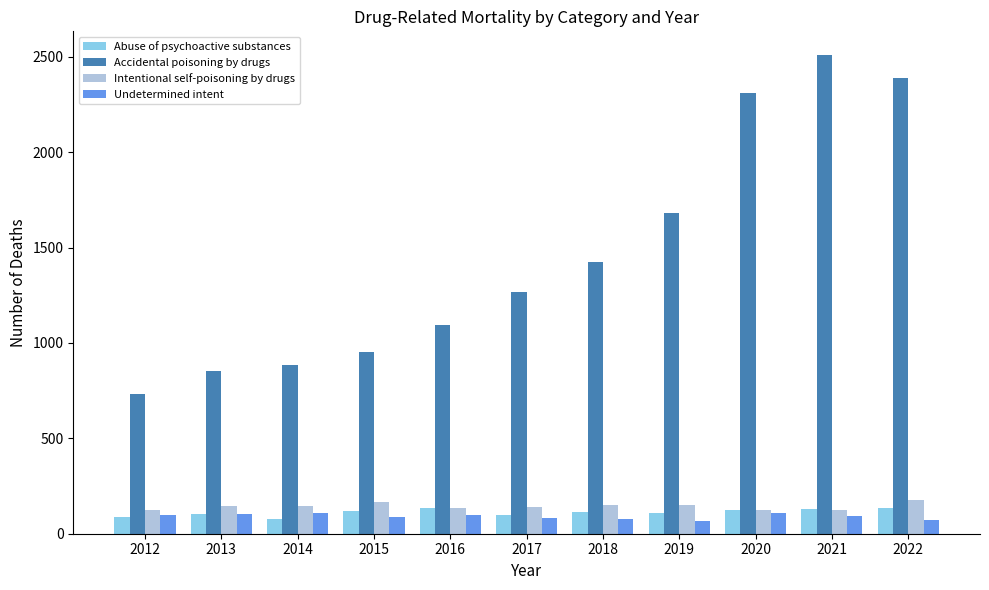

What is the sum of all Abuse of psychoactive substances values?

1230